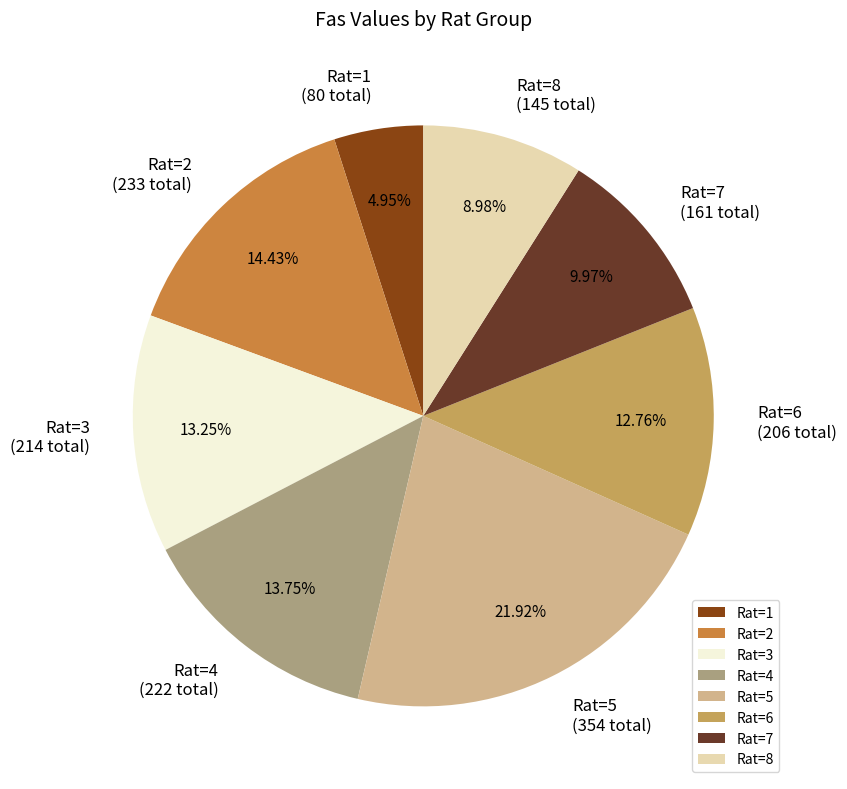

Count the number of slices in the pie.

8